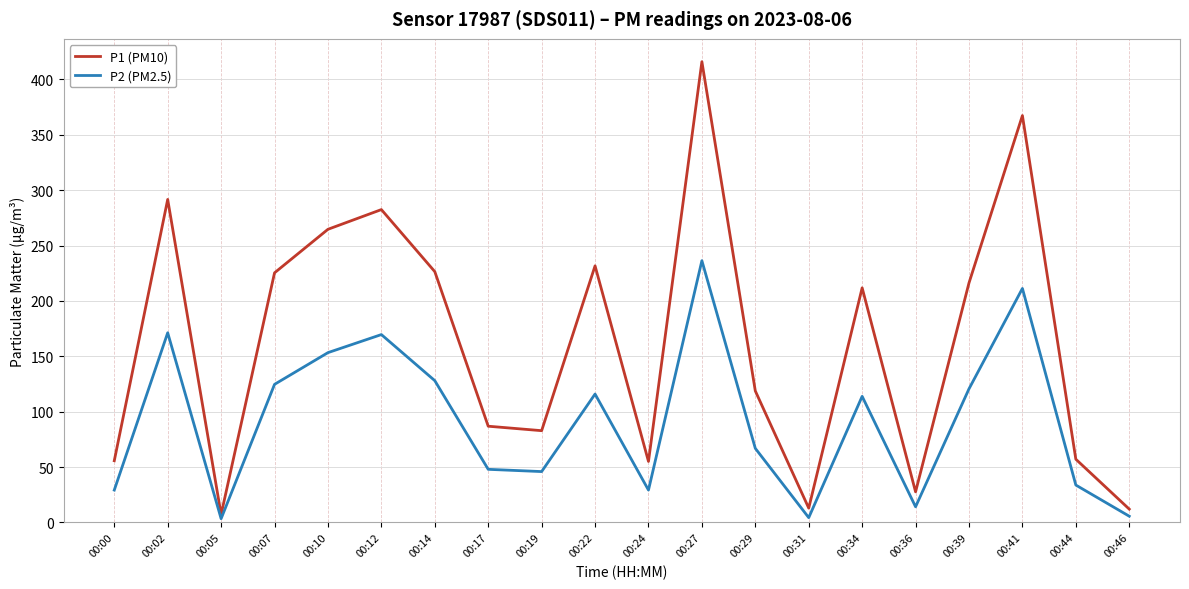

What is the average value of the P2 (PM2.5) series?

91.2